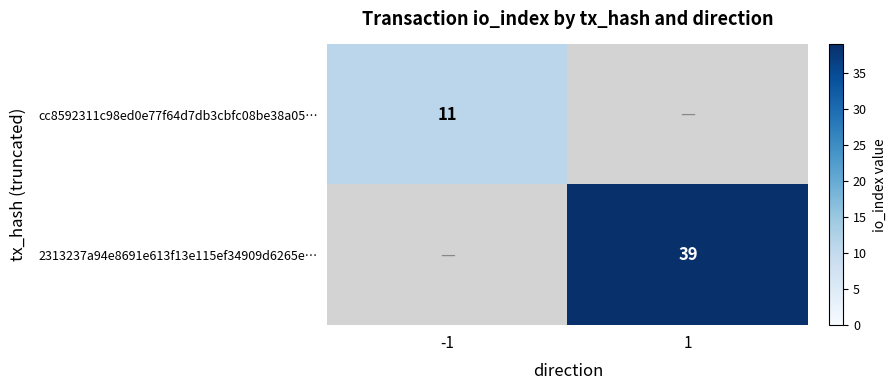

The 2313237a94e8691e613f13e115ef34909d6265e… series shows 11 at 1. True or false?

False